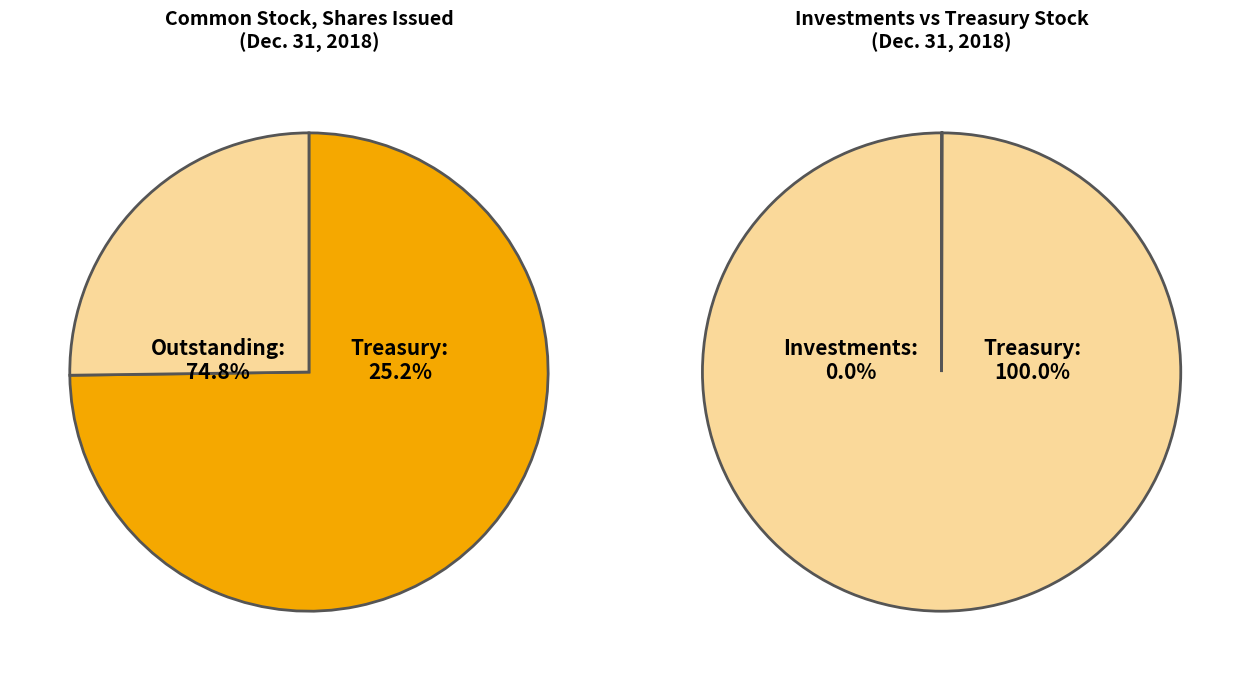

Between Treasury stock (in shares) and Common stock, shares outstanding (in shares), which is larger?

Common stock, shares outstanding (in shares)